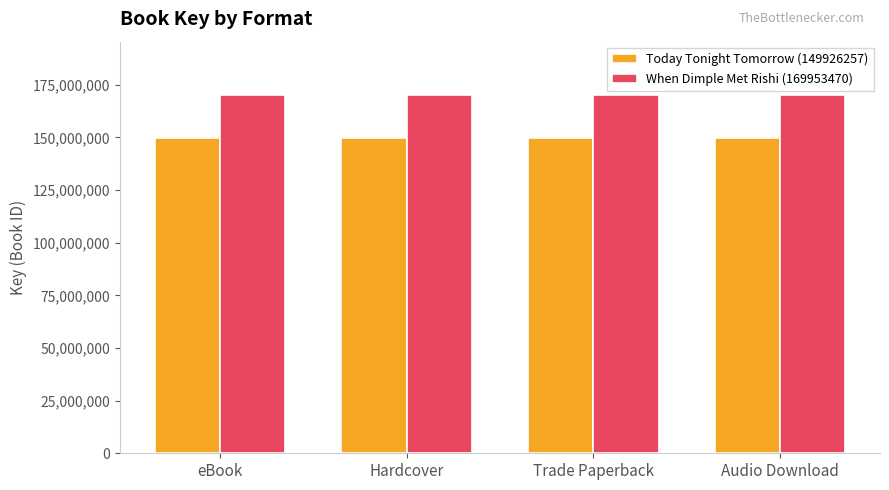

Reading left to right, list all the values displayed in this chart.

Today Tonight Tomorrow (149926257): 149926257	149926257	149926257	149926257
When Dimple Met Rishi (169953470): 169953470	169953470	169953470	169953470